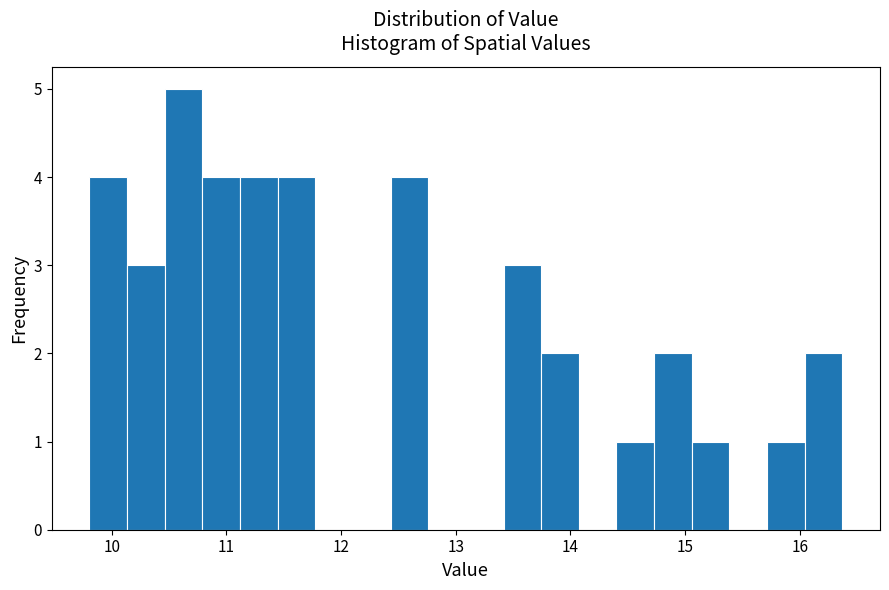

Around what value on the x-axis is the tallest bar? Give the approximate position of its centre, as read against the axis.

10.6